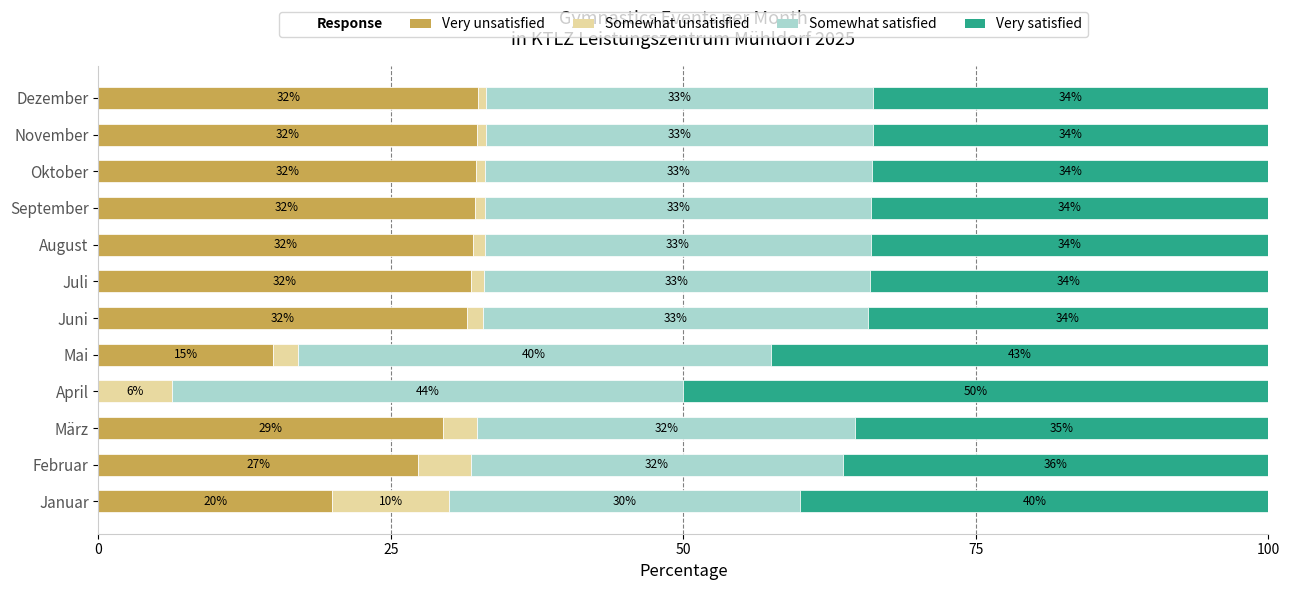

What is the total value across all series at Juni?

100.0